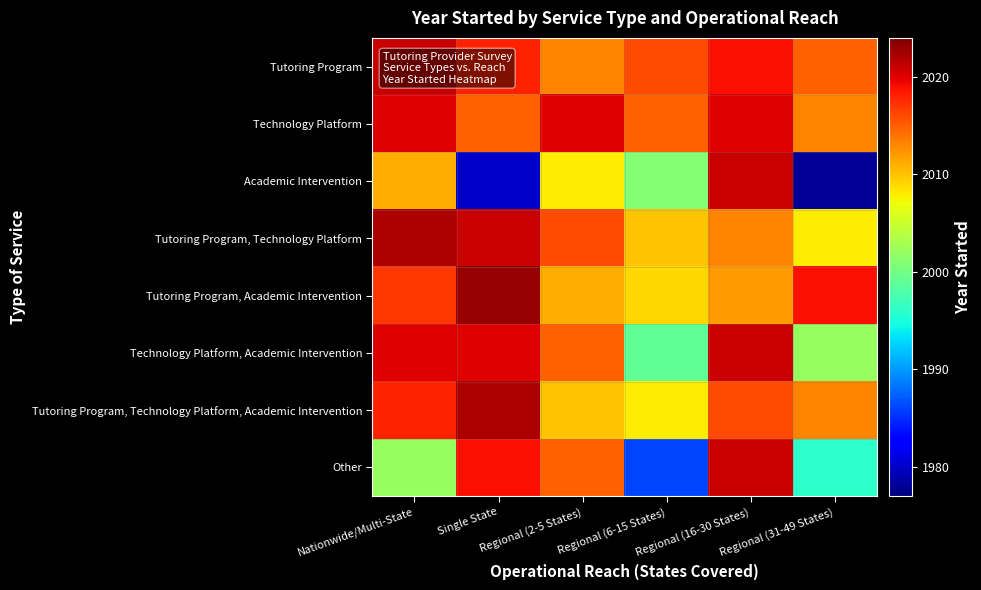

Reading right to left, transcribe all the data shown in this chart.

Tutoring Program: Regional (31-49 States)=2015	Regional (16-30 States)=2019	Regional (6-15 States)=2016	Regional (2-5 States)=2013	Single State=2018	Nationwide/Multi-State=2021
Technology Platform: Regional (31-49 States)=2013	Regional (16-30 States)=2020	Regional (6-15 States)=2015	Regional (2-5 States)=2020	Single State=2015	Nationwide/Multi-State=2020
Academic Intervention: Regional (31-49 States)=1978	Regional (16-30 States)=2021	Regional (6-15 States)=2001	Regional (2-5 States)=2008	Single State=1980	Nationwide/Multi-State=2011
Tutoring Program, Technology Platform: Regional (31-49 States)=2008	Regional (16-30 States)=2013	Regional (6-15 States)=2010	Regional (2-5 States)=2016	Single State=2021	Nationwide/Multi-State=2022
Tutoring Program, Academic Intervention: Regional (31-49 States)=2019	Regional (16-30 States)=2012	Regional (6-15 States)=2009	Regional (2-5 States)=2011	Single State=2023	Nationwide/Multi-State=2017
Technology Platform, Academic Intervention: Regional (31-49 States)=2002	Regional (16-30 States)=2021	Regional (6-15 States)=1999	Regional (2-5 States)=2015	Single State=2020	Nationwide/Multi-State=2020
Tutoring Program, Technology Platform, Academic Intervention: Regional (31-49 States)=2013	Regional (16-30 States)=2016	Regional (6-15 States)=2008	Regional (2-5 States)=2010	Single State=2022	Nationwide/Multi-State=2018
Other: Regional (31-49 States)=1996	Regional (16-30 States)=2021	Regional (6-15 States)=1986	Regional (2-5 States)=2015	Single State=2019	Nationwide/Multi-State=2002